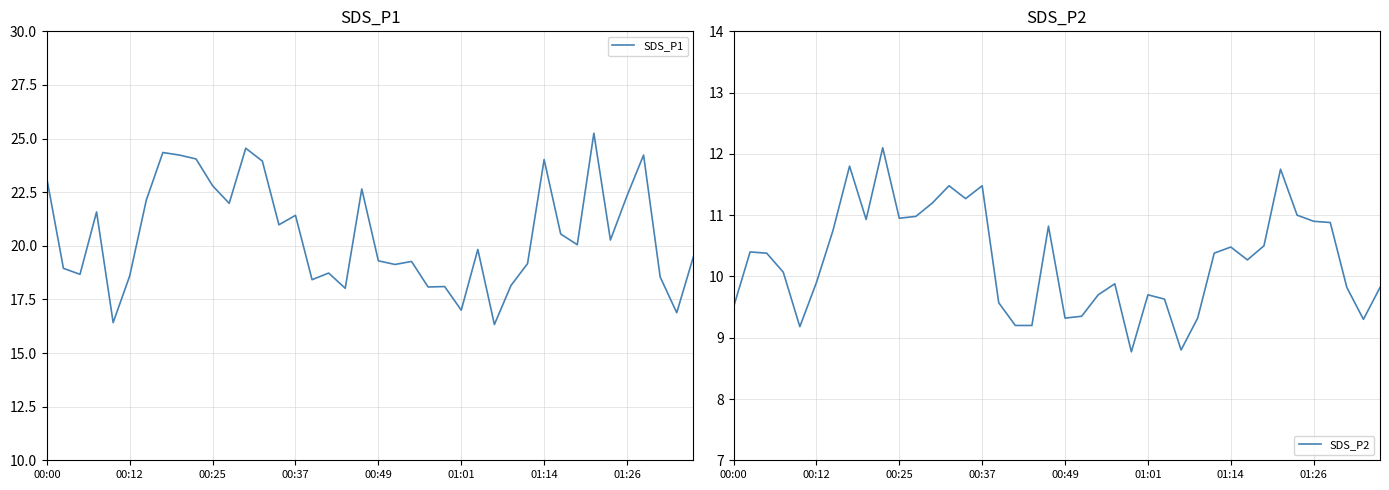

What is the total value across all series at 24?

26.9